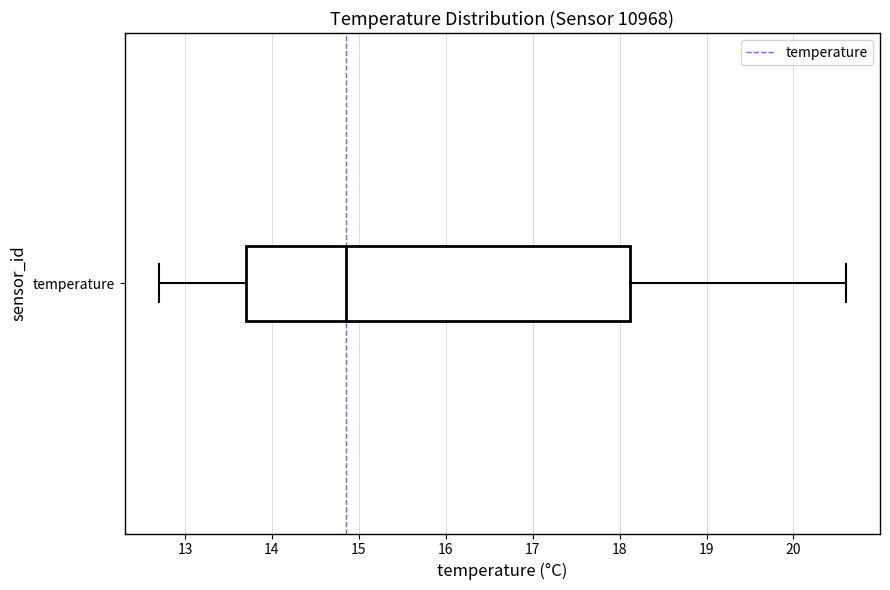

Transcribe this box plot: give where the median line is, the range the box spans, and where the two whiskers end, as read against the x-axis. The values are not printed on the chart, so give them approximately, as read against the axis.

median 14.9, box 13.7 to 18.1, whiskers 12.7 to 20.6